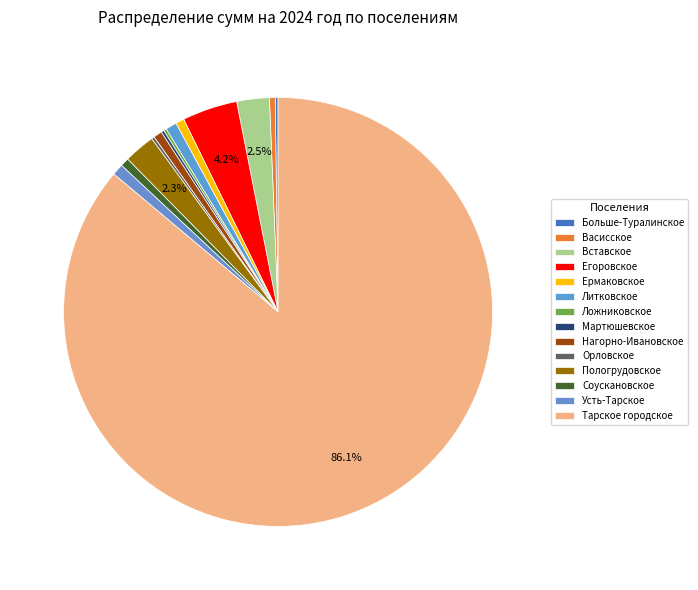

Rank the categories by value from highest to lowest.

Тарское городское, Егоровское, Вставское, Пологрудовское, Усть-Тарское, Литковское, Ермаковское, Нагорно-Ивановское, Соускановское, Васисское, Больше-Туралинское, Ложниковское, Мартюшевское, Орловское